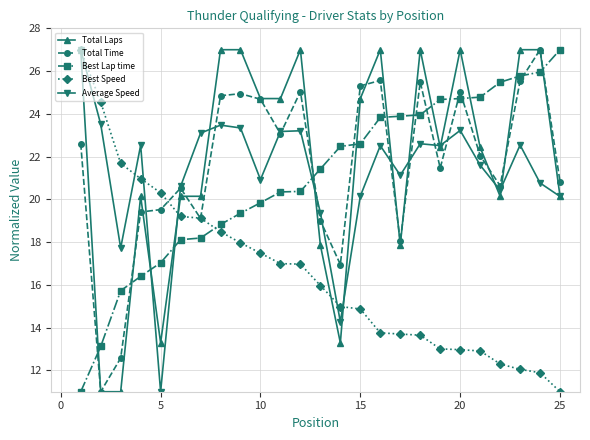

How many times do Best Lap time and Best Speed cross each other?

1